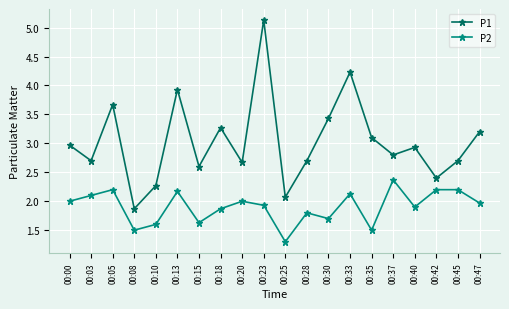

True or false: P2 and P1 intersect in this chart.

False